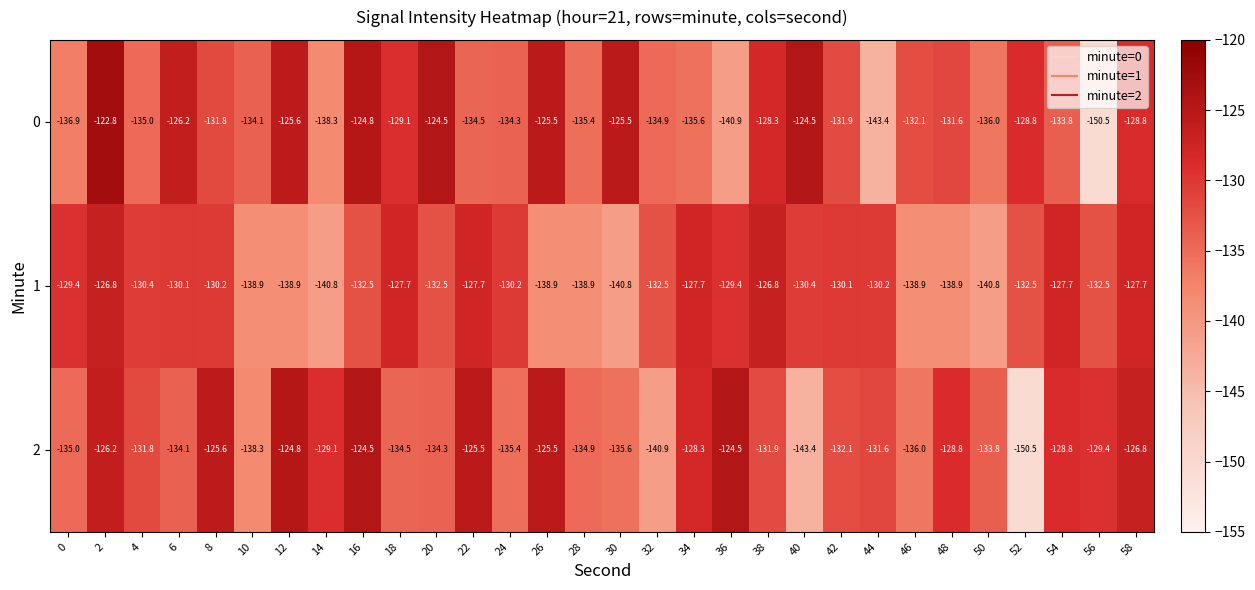

Read the 2 value at 58.

-126.8